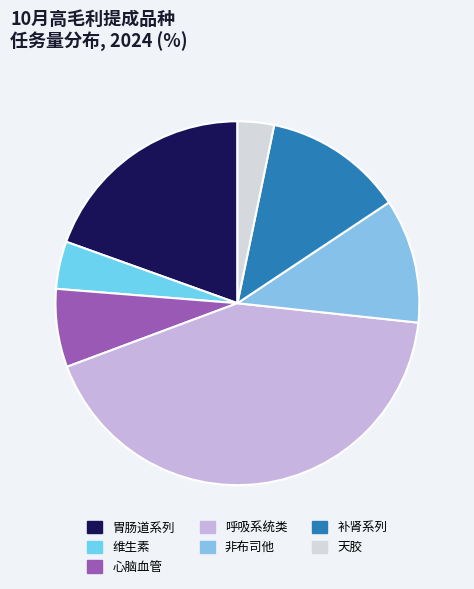

Is it true that 天胶 is 3% of the pie?

True